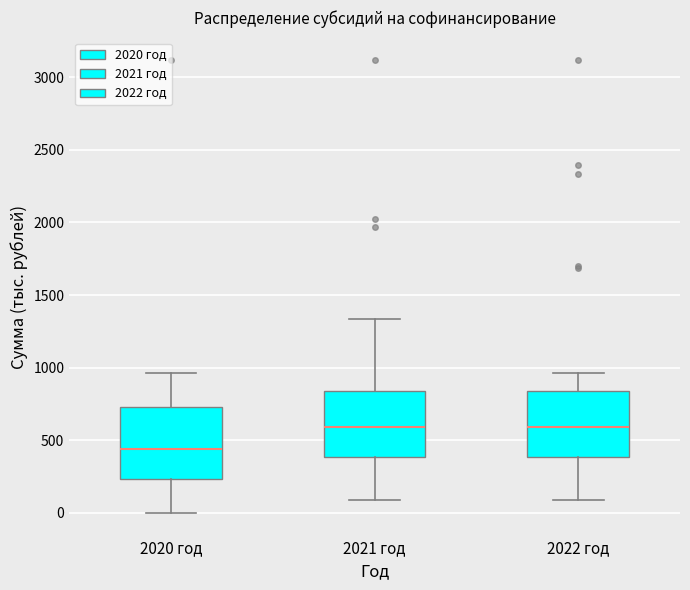

Which box has the lowest median line?

2020 год